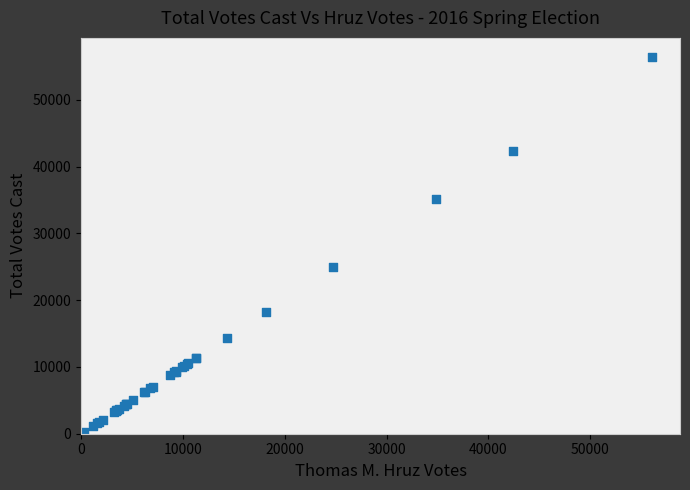

What Y value in the scatter plot is closest to 28395?

24989